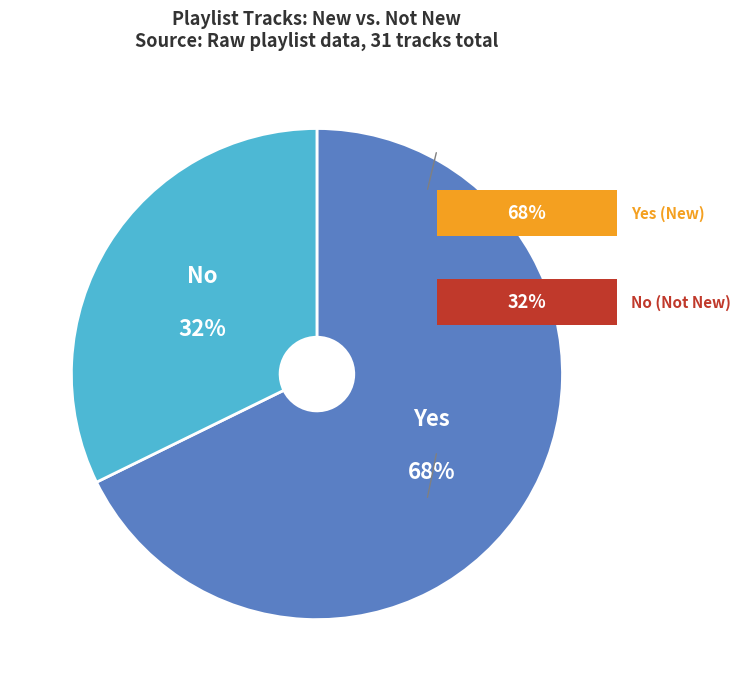

To the nearest percent, what is the average slice percentage?

50%